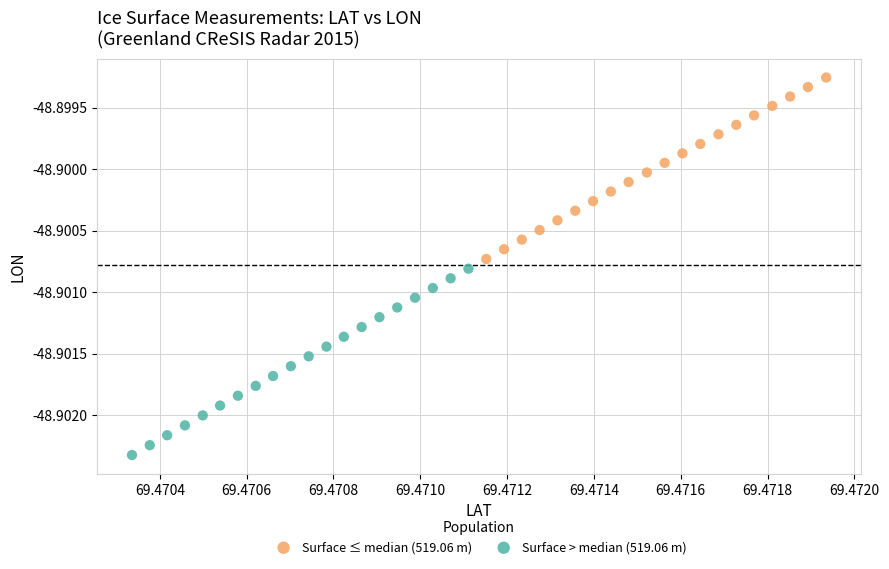

Which series has the largest Y range (max minus min)?

Surface > median (519.06 m)